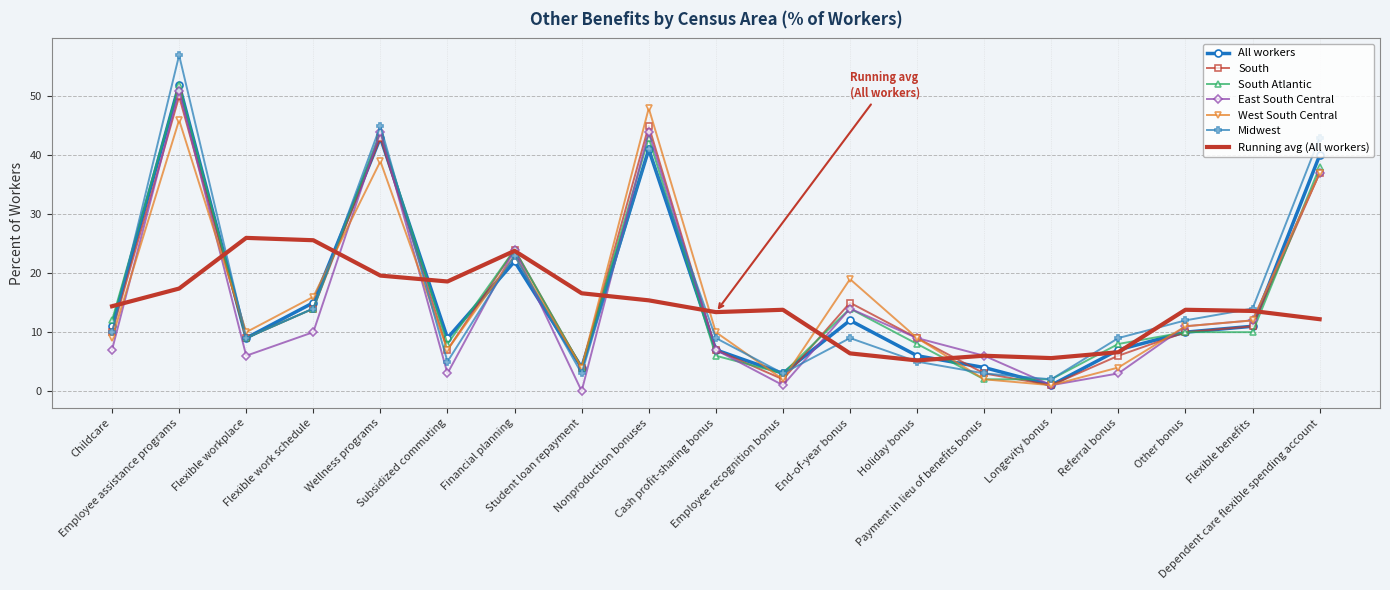

What is the highest value of the Running avg (All workers) series?

26.0